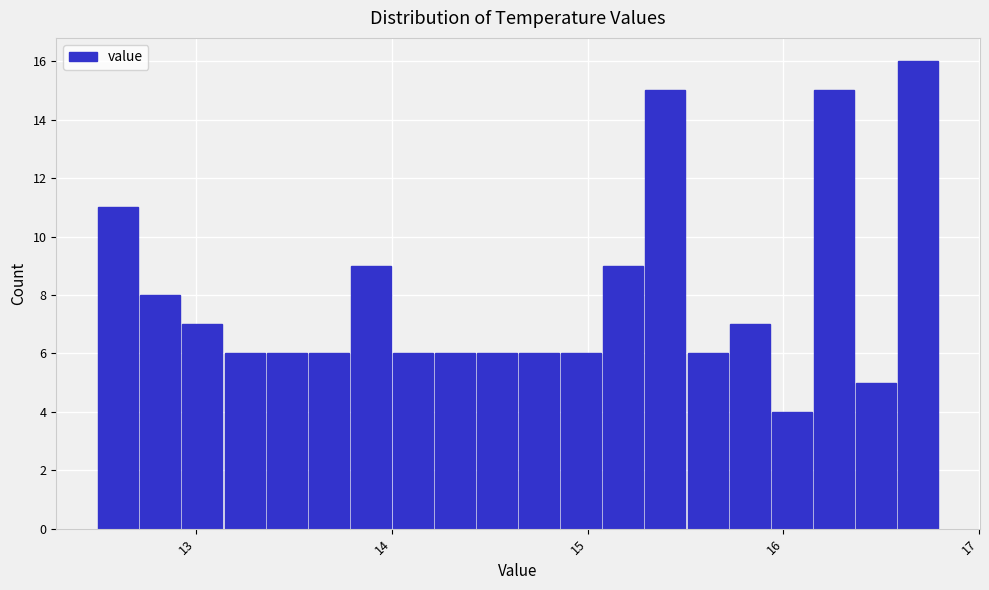

Read against the x-axis, roughly where is the centre of the tallest bar?

16.7